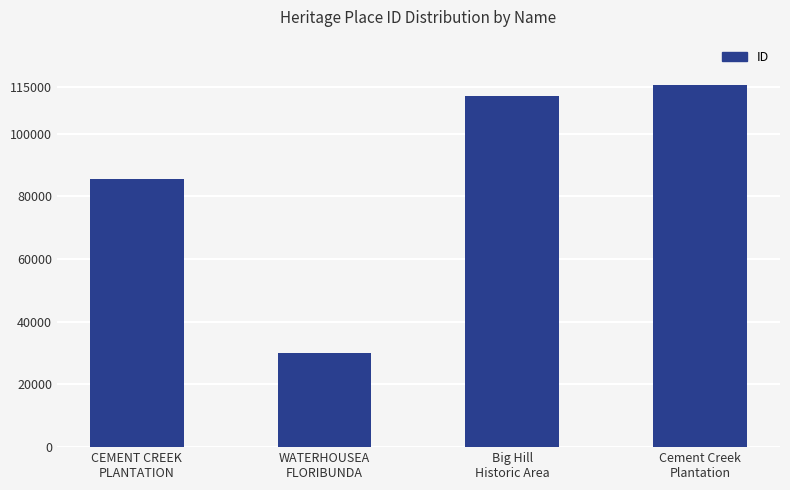

At which category does the chart reach its minimum across all series?

WATERHOUSEA
FLORIBUNDA